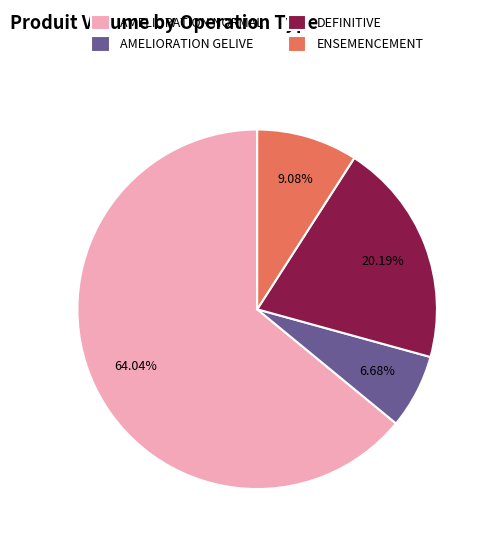

Rank the categories by value from lowest to highest.

AMELIORATION GELIVE, ENSEMENCEMENT, DEFINITIVE, AMELIORATION NORMAL